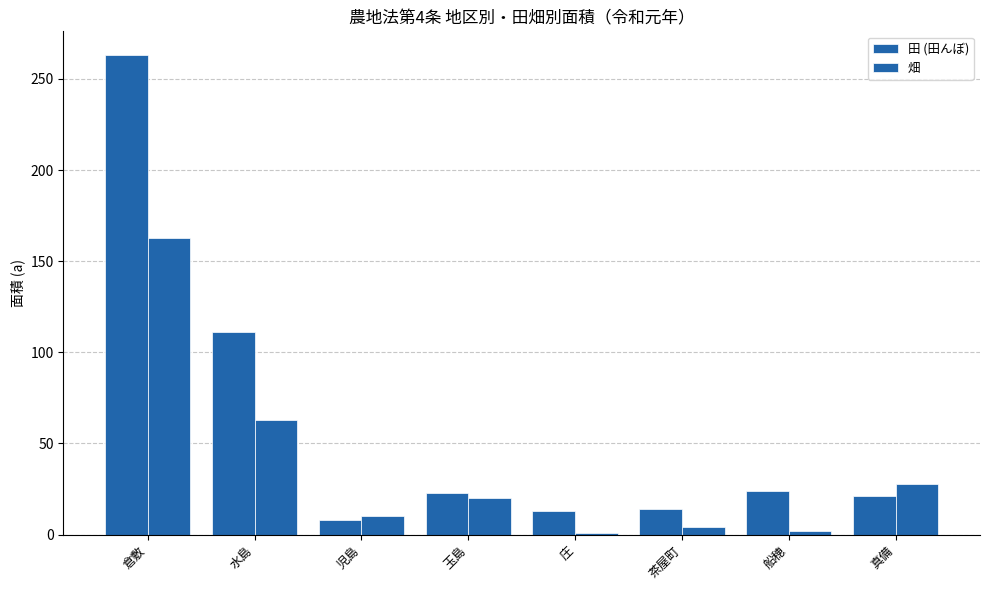

Which series has the largest range (max minus min)?

田 (田んぼ)